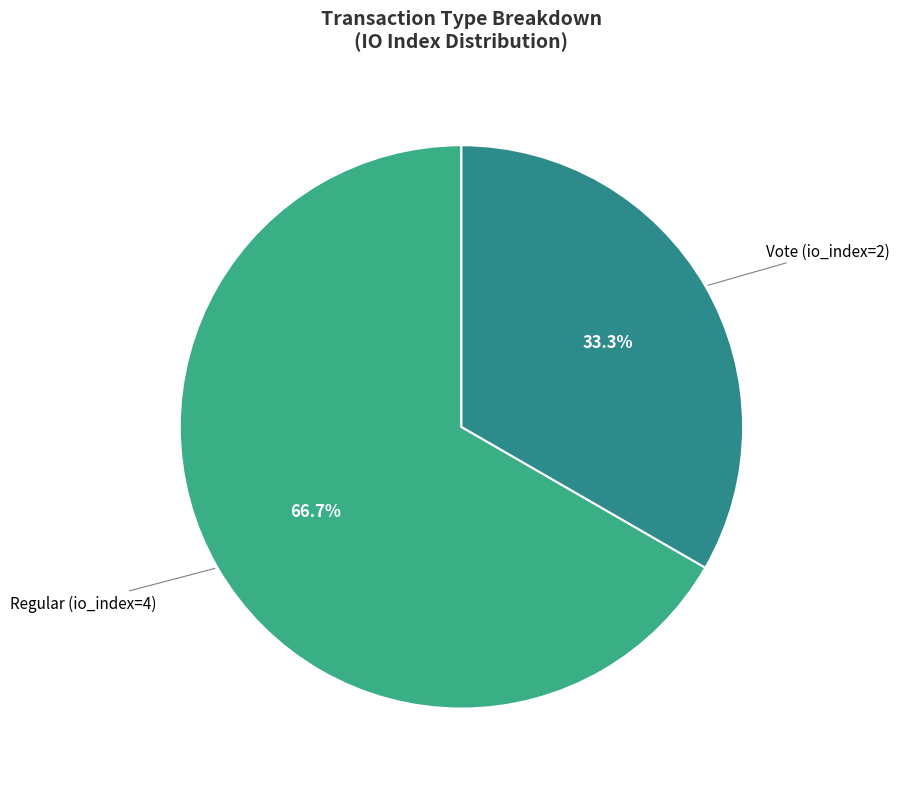

To the nearest percent, what is the difference between the Regular (io_index=4) and Vote (io_index=2) slice percentages?

33%